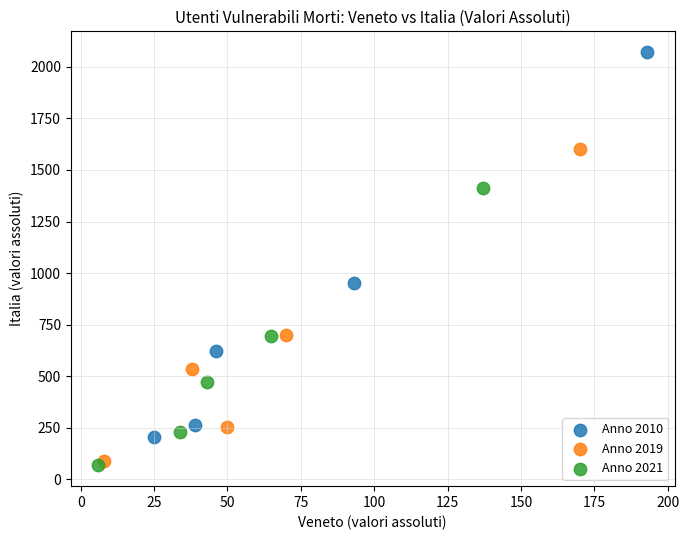

Which series contains the highest Y value?

Anno 2010